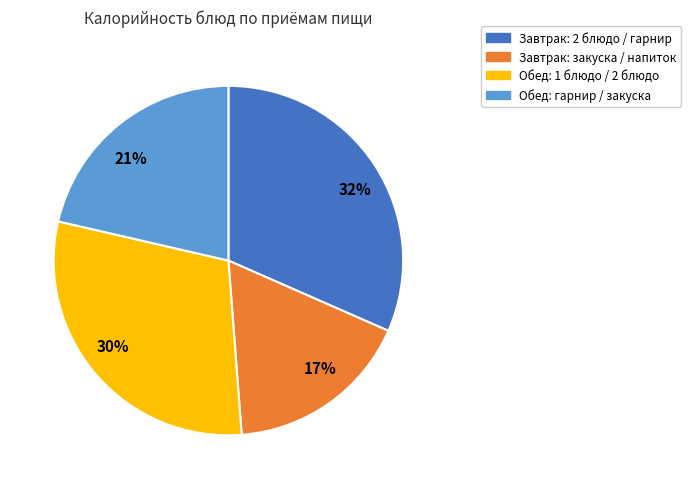

Which has a higher value, 32% or 21%?

32%